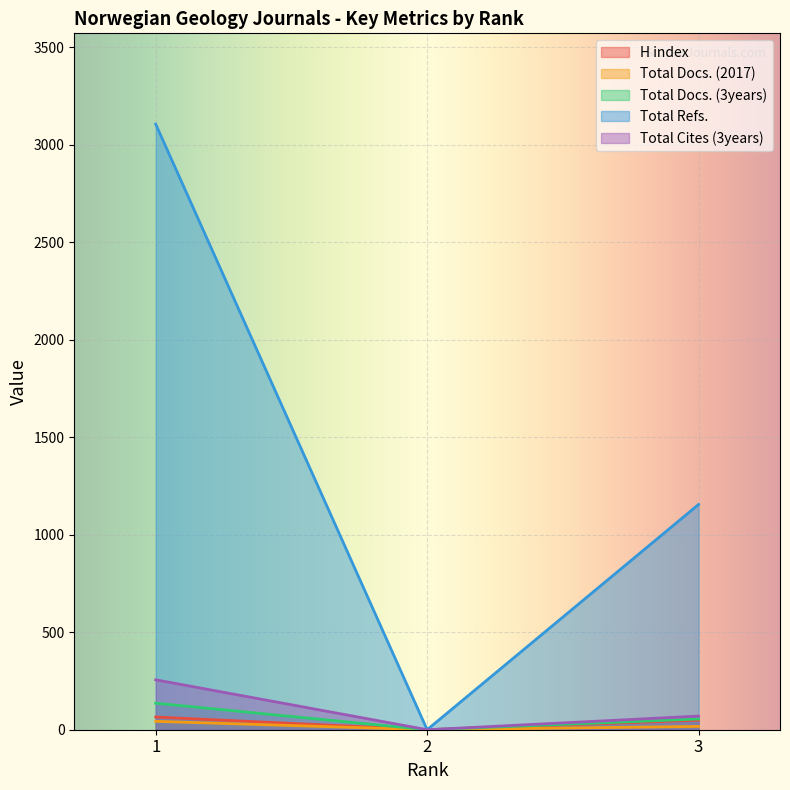

Which series has the widest spread of values?

Total Refs.